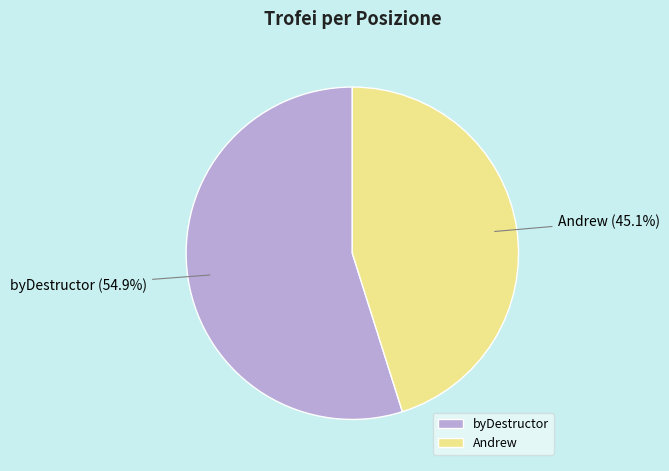

Rank the categories by value from lowest to highest.

Andrew, byDestructor